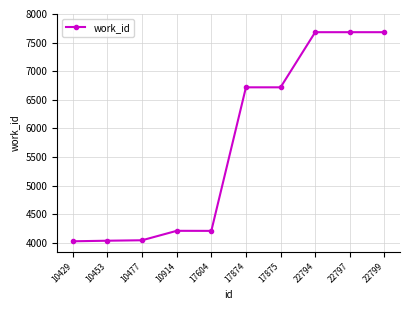

The value at 17604 is 4208. True or false?

True